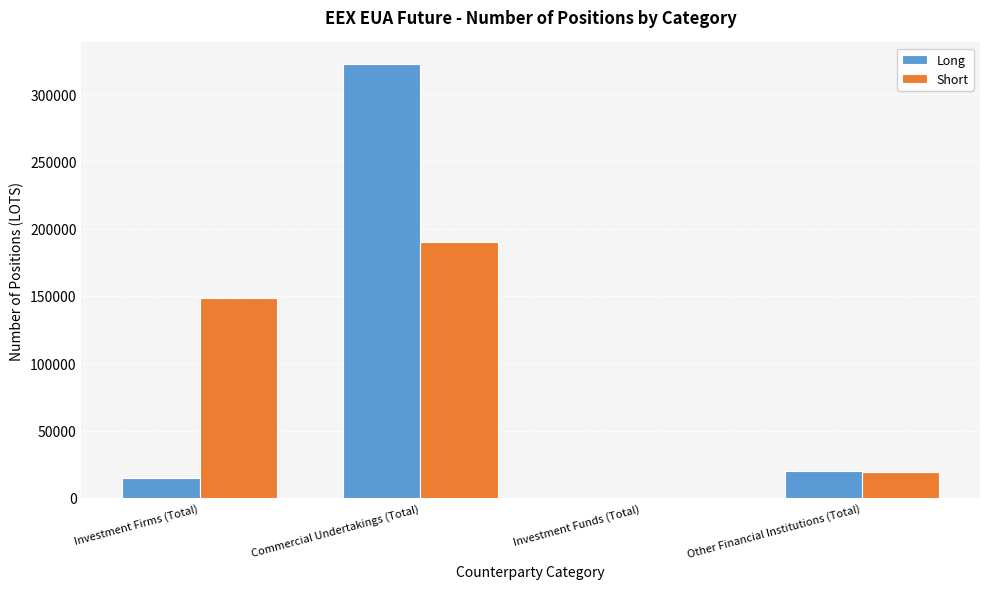

What is the sum of all Long values?

356888.9